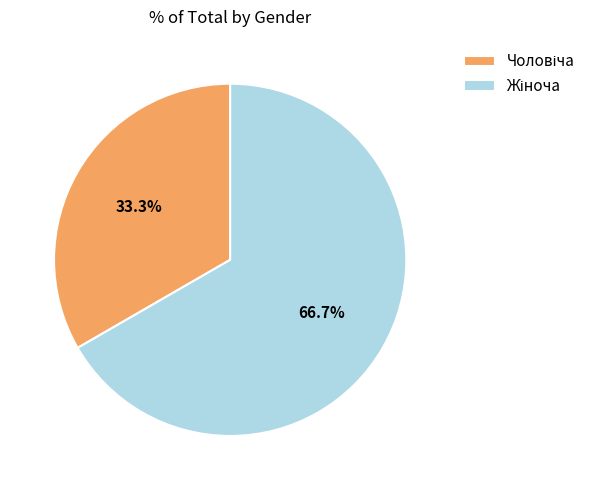

Does any single category account for the majority?

Yes